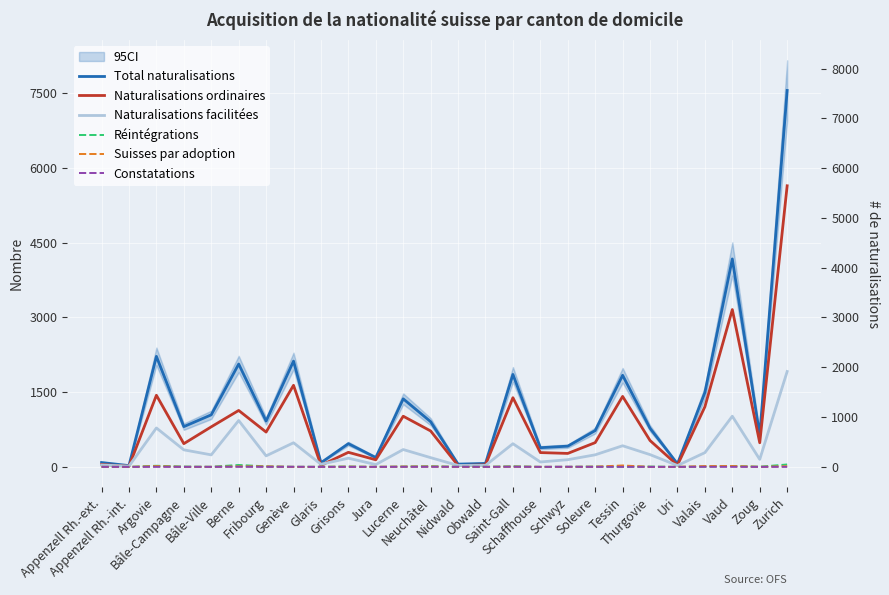

The value of Naturalisations facilitées at Argovie is 164. True or false?

False